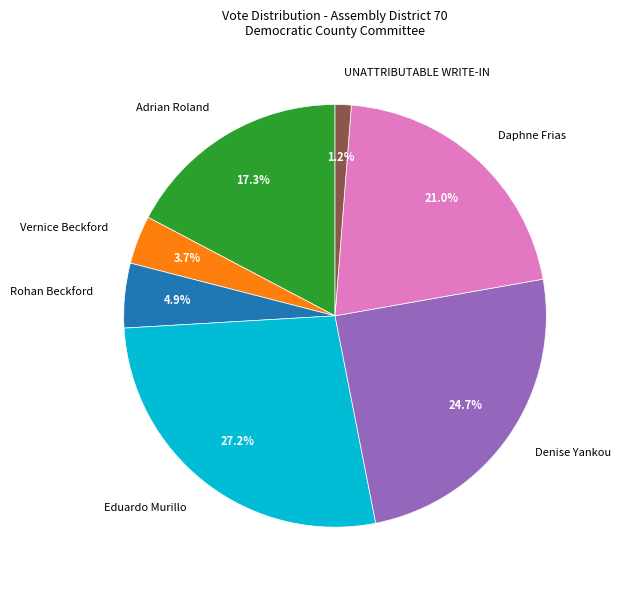

To the nearest percent, what is the difference between the largest and smallest slice percentages?

26%